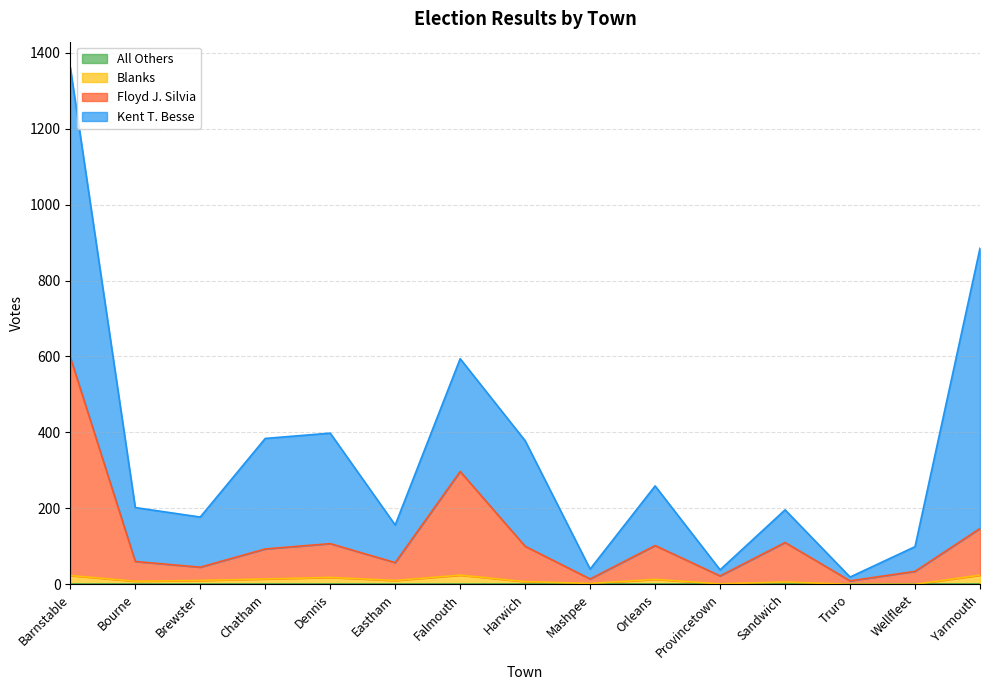

At how many categories does at least one series exceed 438?

3